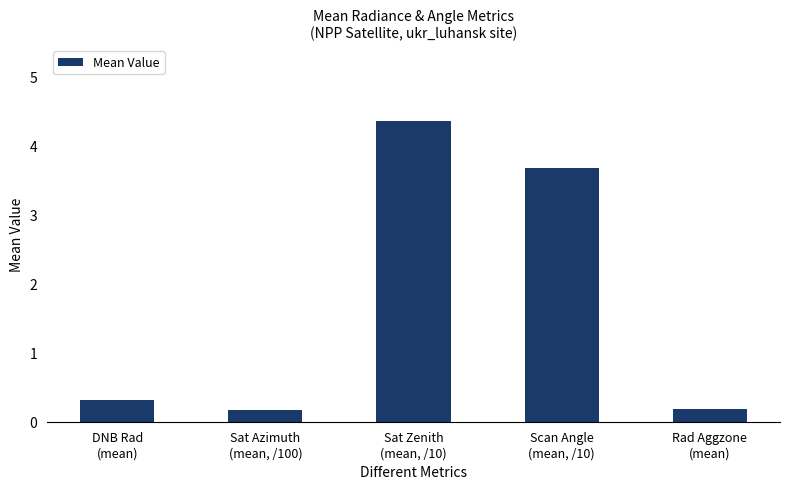

Which has a higher value, Sat Zenith
(mean, /10) or Rad Aggzone
(mean)?

Sat Zenith
(mean, /10)